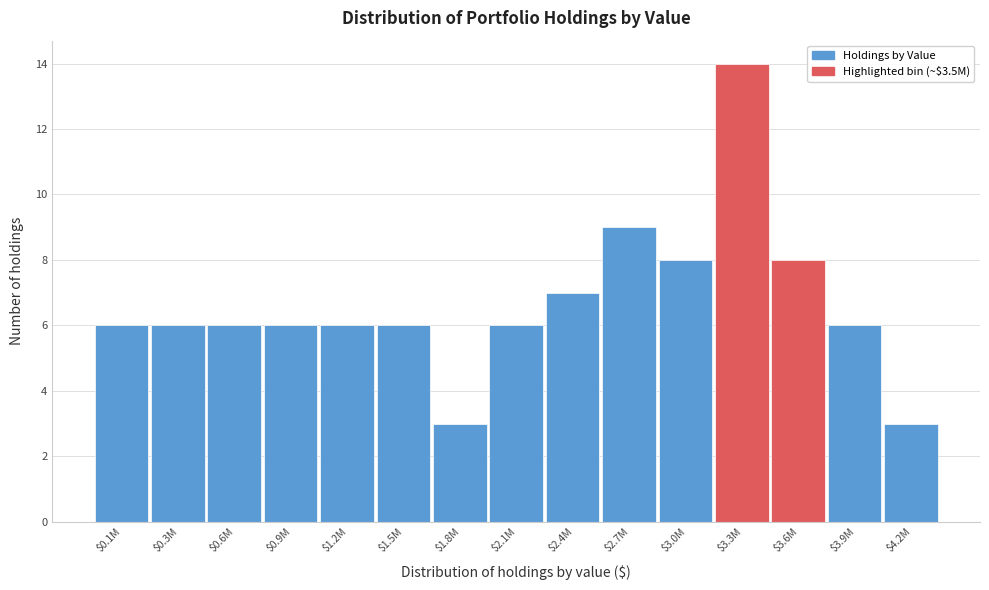

Reading right to left, extract all data points from this chart.

3	6	8	14	8	9	7	6	3	6	6	6	6	6	6